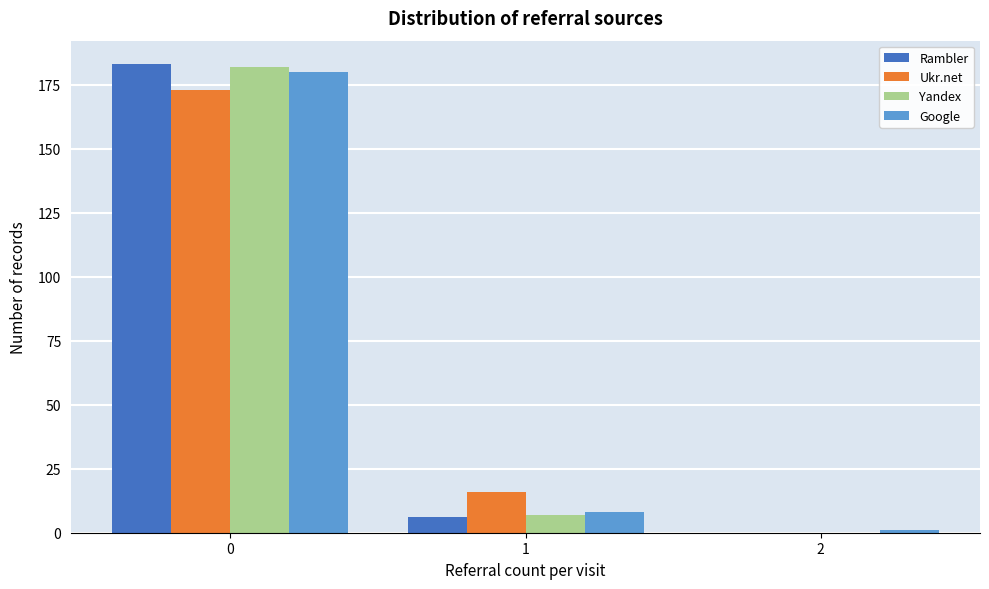

Reading left to right, what are all the values shown in this chart?

Rambler: 0=183	1=6	2=0
Ukr.net: 0=173	1=16	2=0
Yandex: 0=182	1=7	2=0
Google: 0=180	1=8	2=1